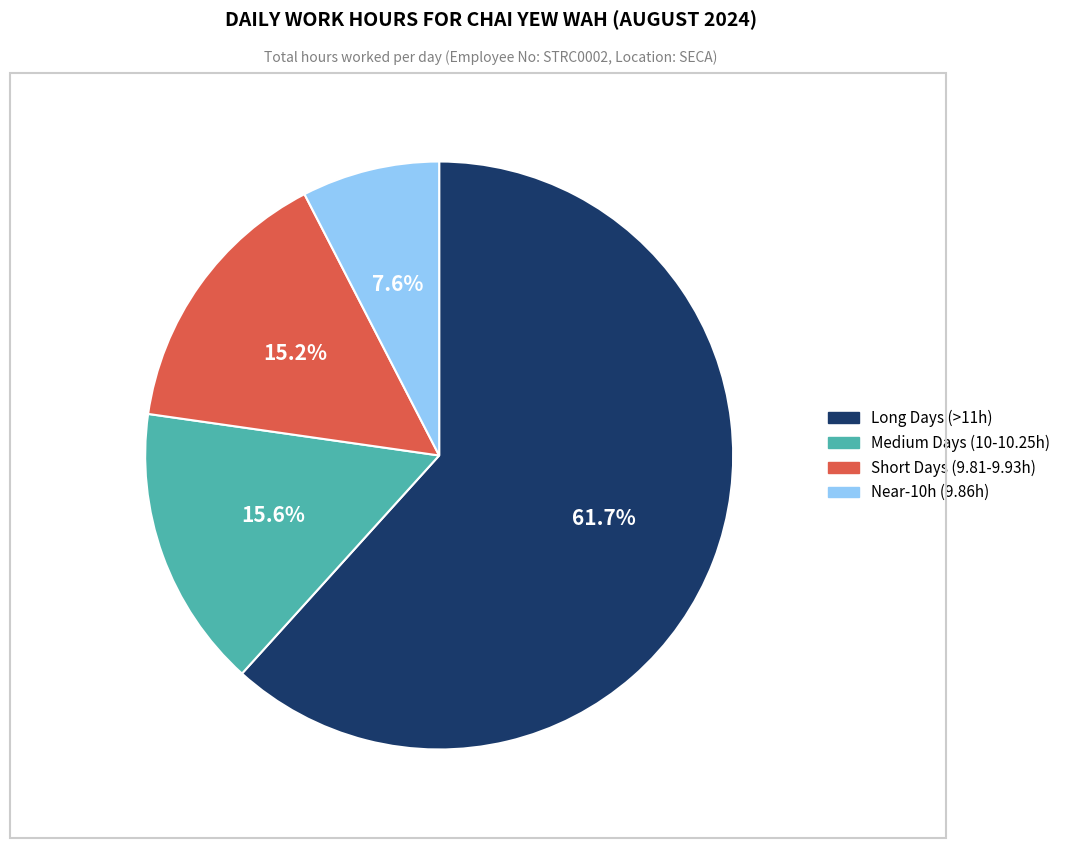

Between Long Days (>11h) and Near-10h (9.86h), which is larger?

Long Days (>11h)